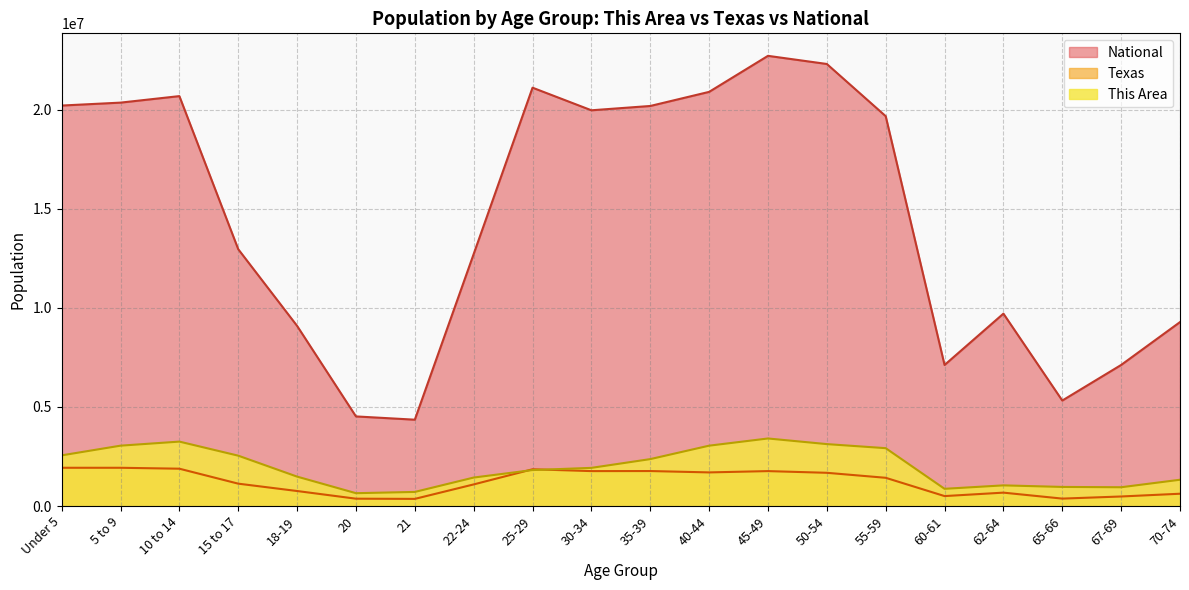

What are all the series names shown in the legend?

National, Texas, This Area